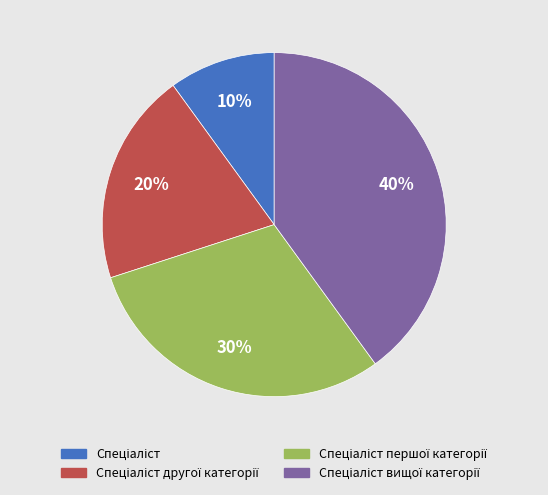

To the nearest percent, what is the average slice percentage?

25%